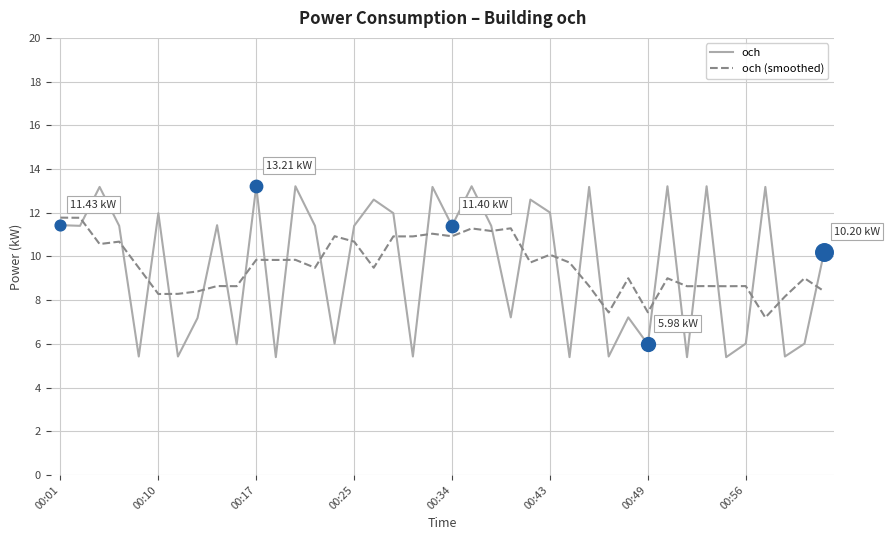

What is the difference between the maximum and minimum values in the och (smoothed) series?

4.6